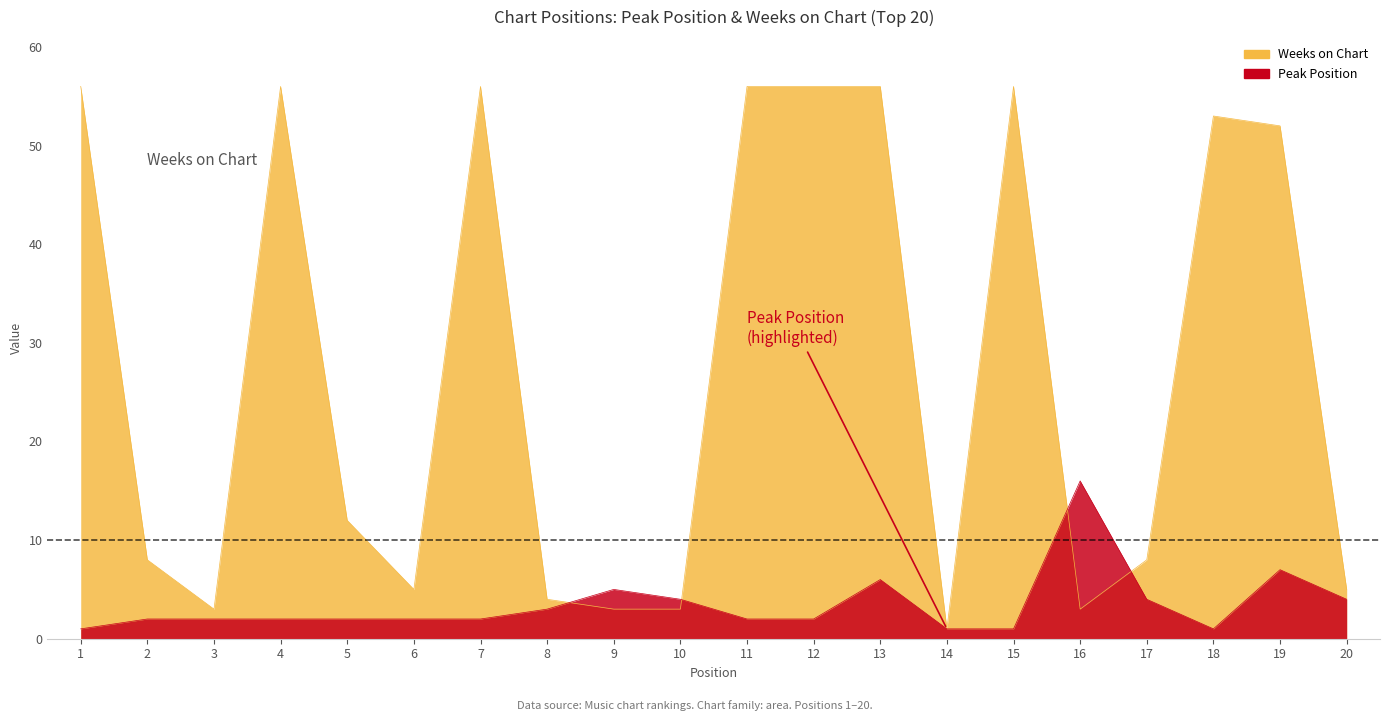

Between 19 and 1, which is larger?

19